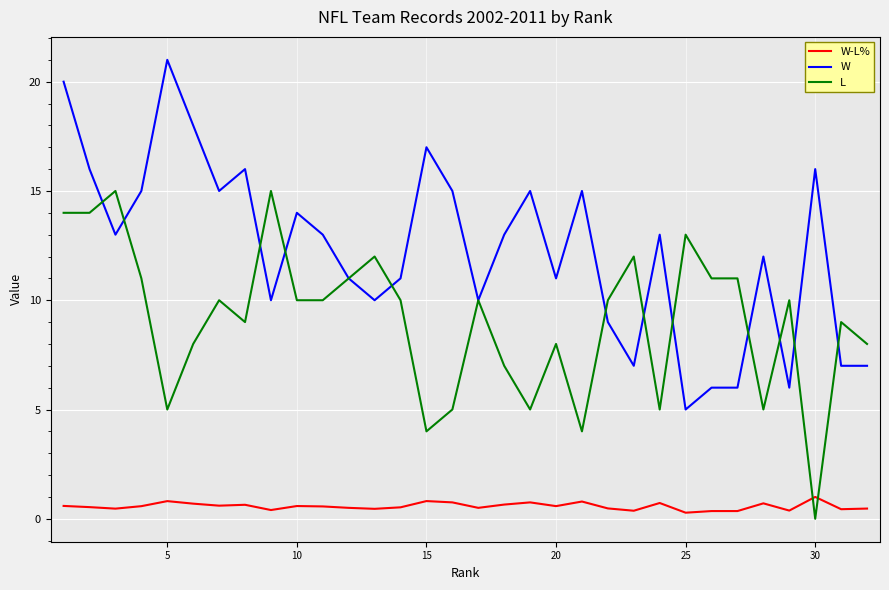

List the series in order of their overall mean, highest first.

W, L, W-L%